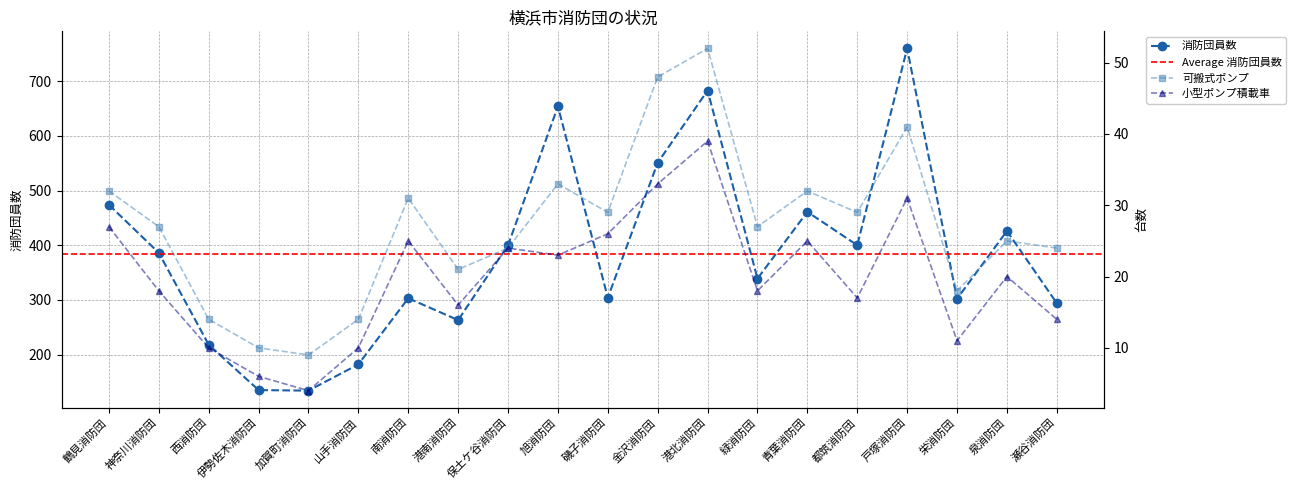

True or false: 消防団員数 and 可搬式ポンプ intersect in this chart.

False